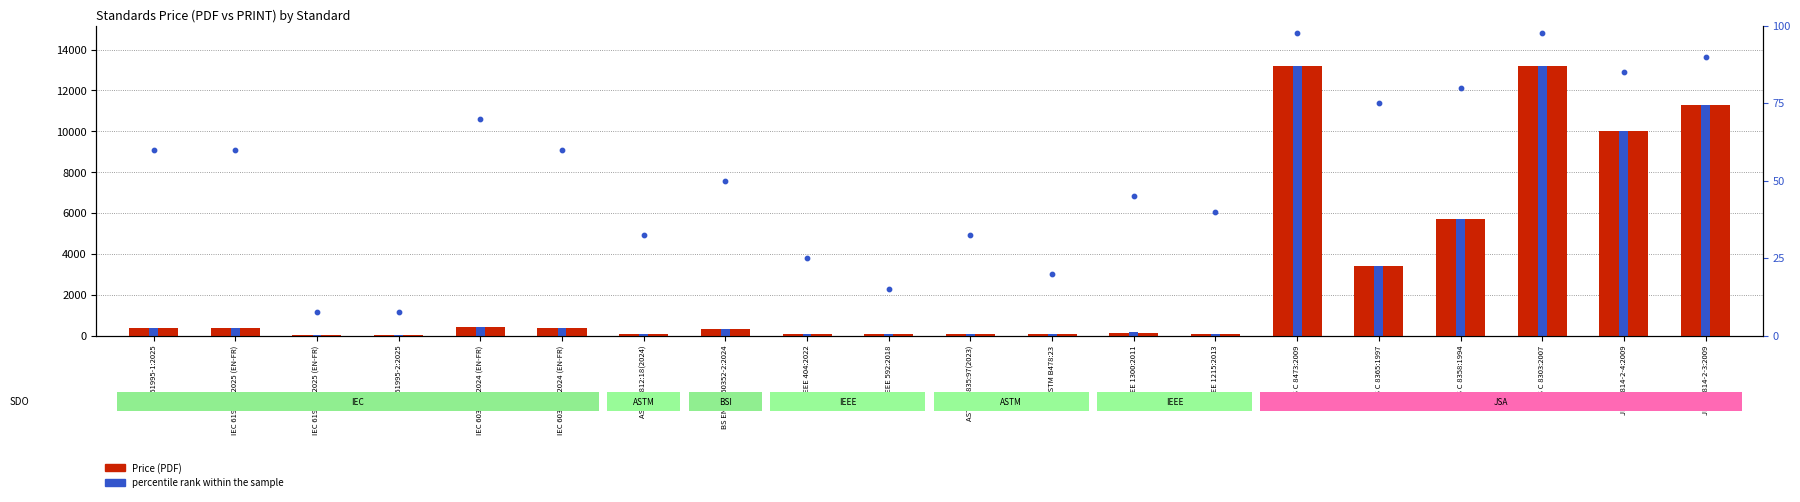

Which series reaches the minimum Y coordinate?

percentile rank within the sample